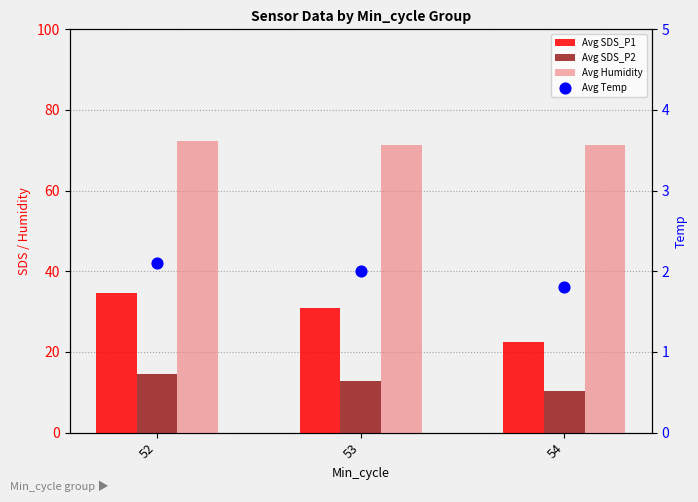

At which category is the sum across all series the highest?

52